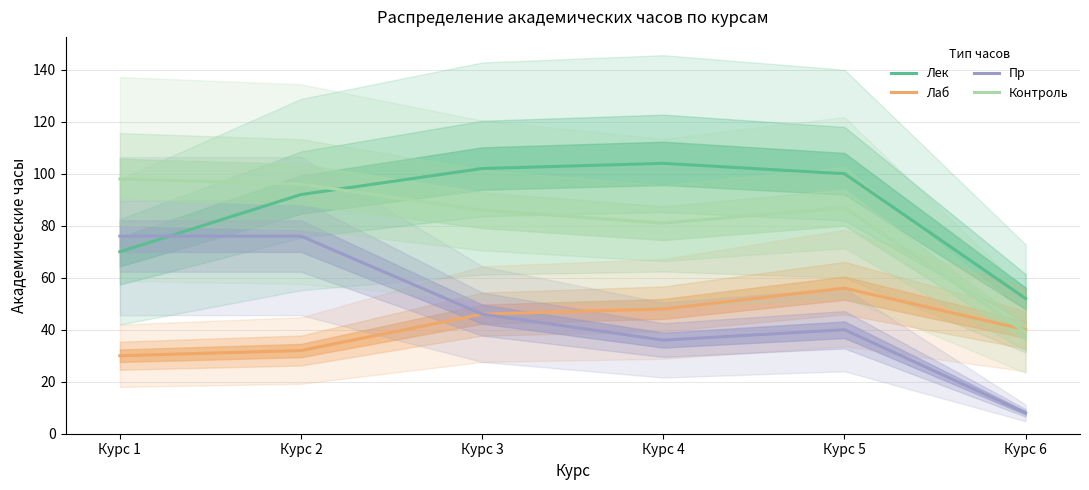

Which series has the widest spread of values?

Пр